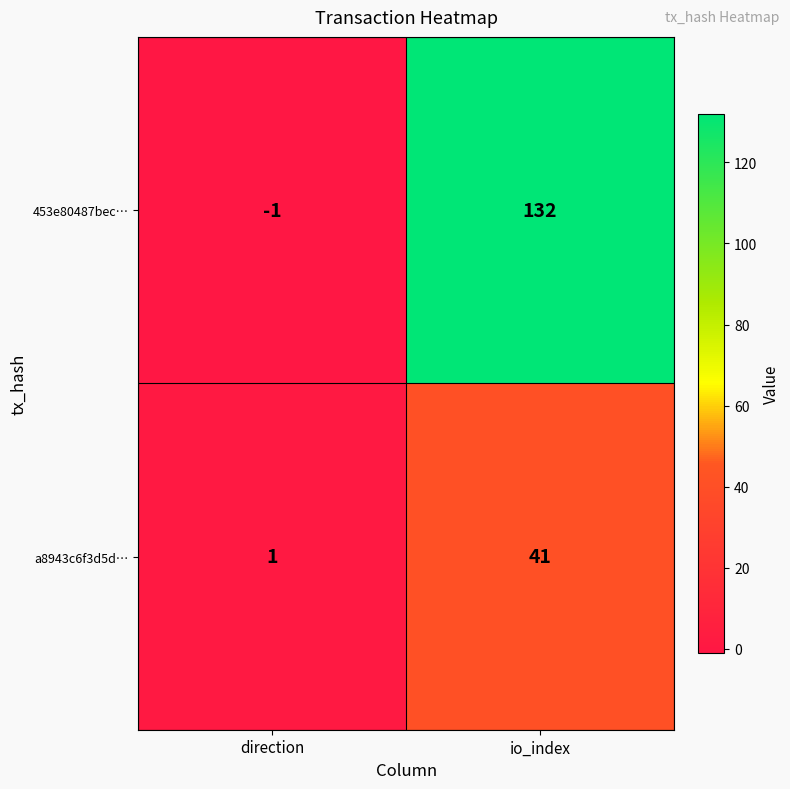

How many values in 453e80487bec… are below zero?

1